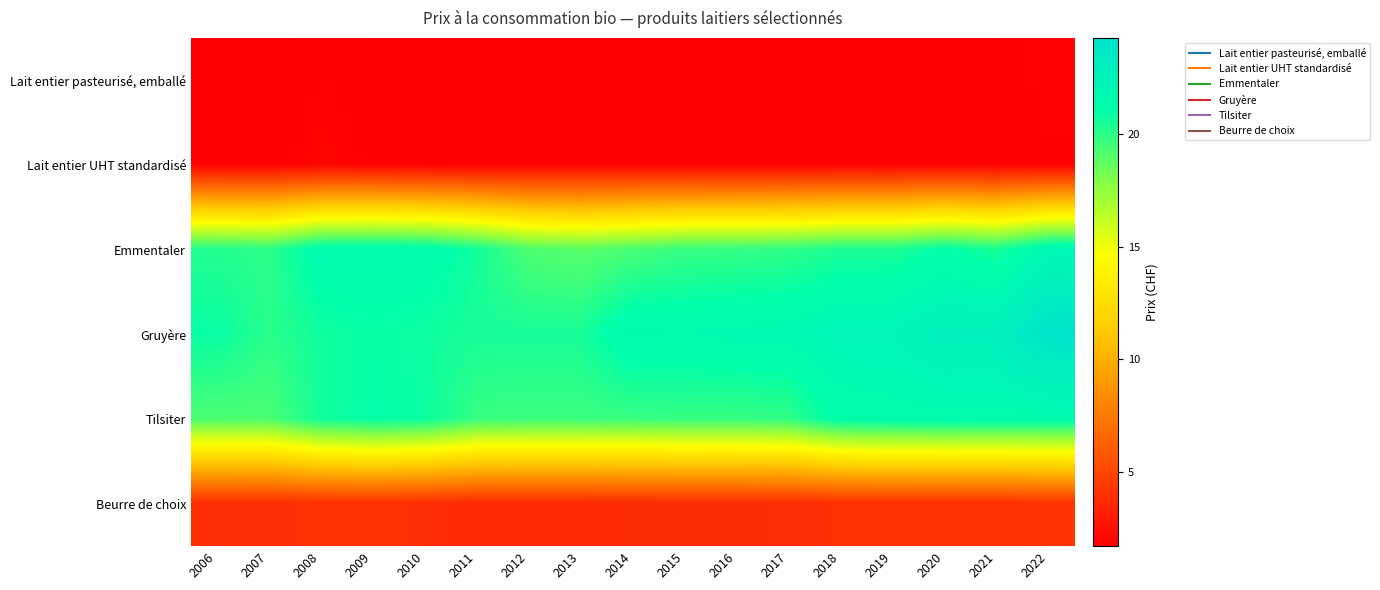

At which category is the sum across all series the highest?

2022